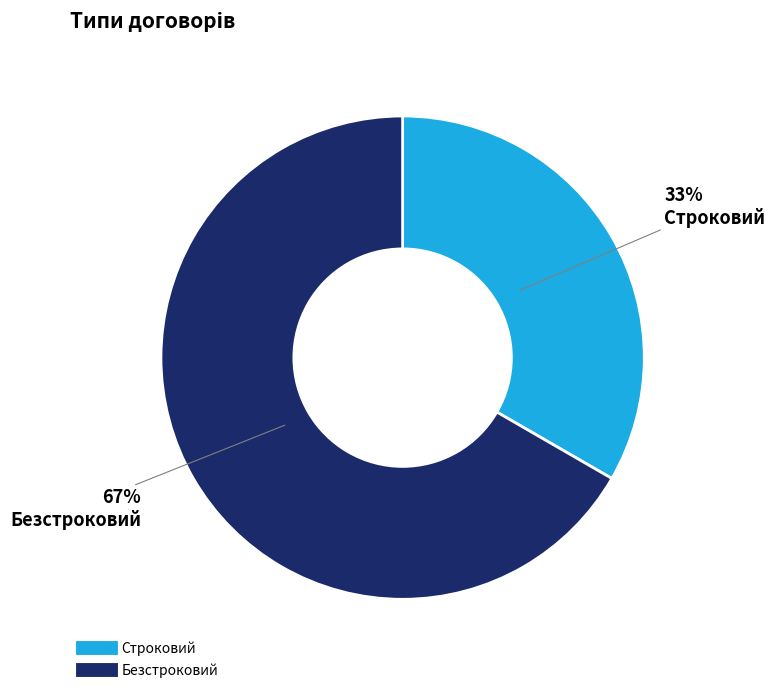

To the nearest percent, what is the average slice percentage?

50%